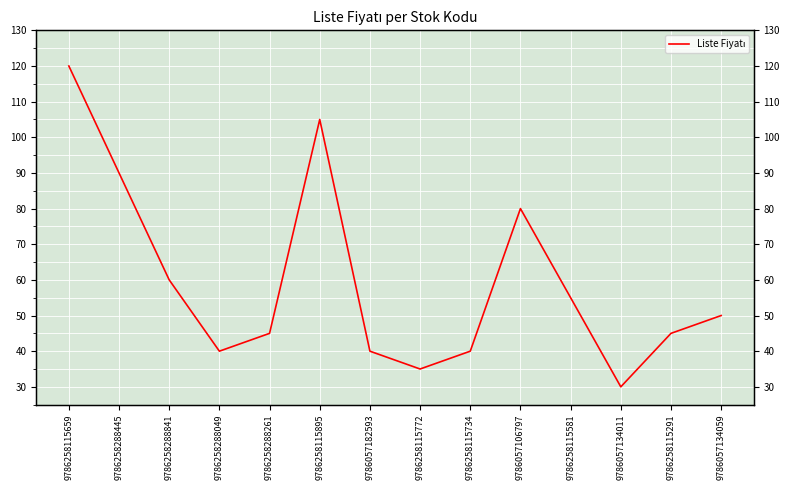

At which label is the value closest to 75?

9786057106797